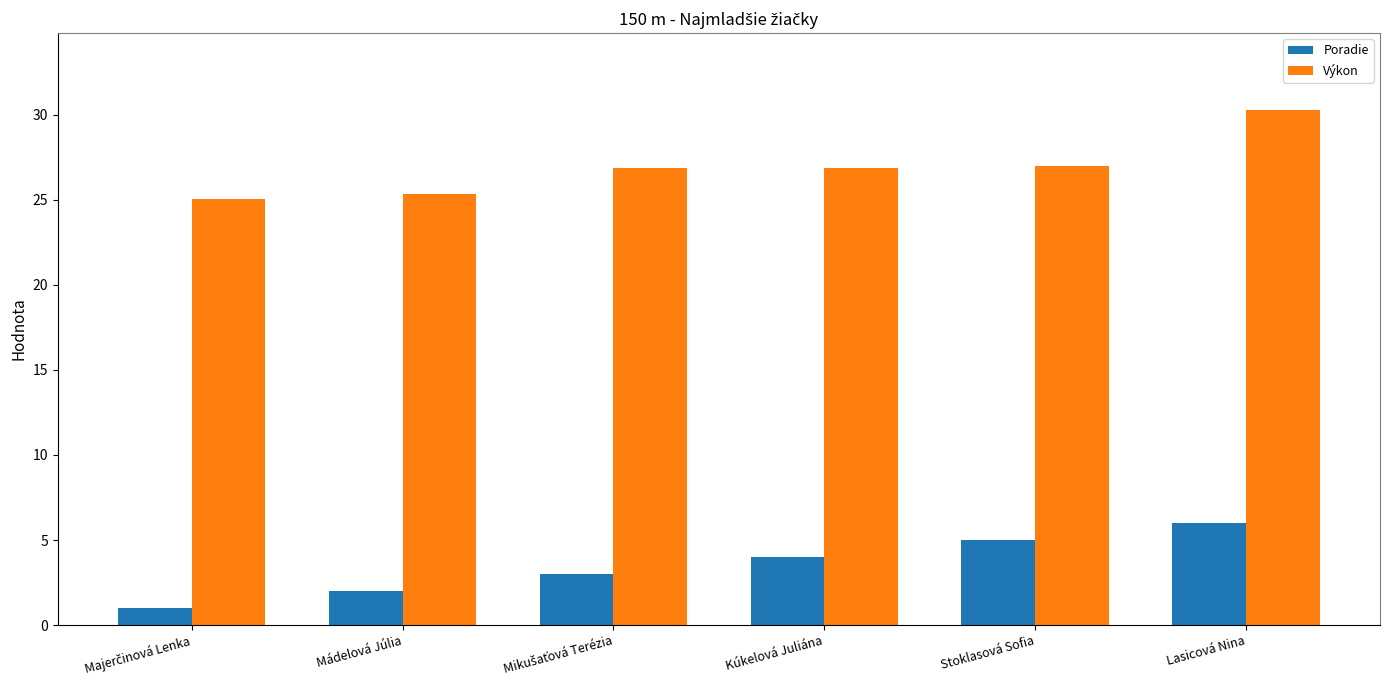

What is the sum of the Poradie values at Mádelová Júlia and Kúkelová Juliána?

6.0